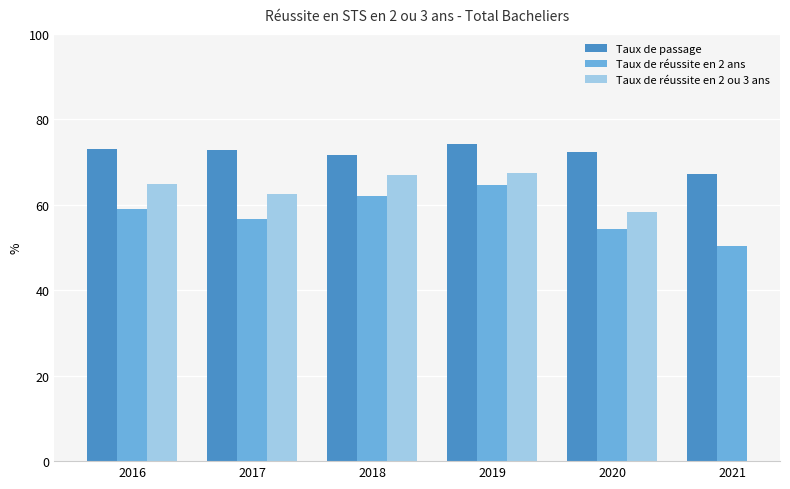

What is the value of the Taux de passage bar at the 2nd from the left?

72.9